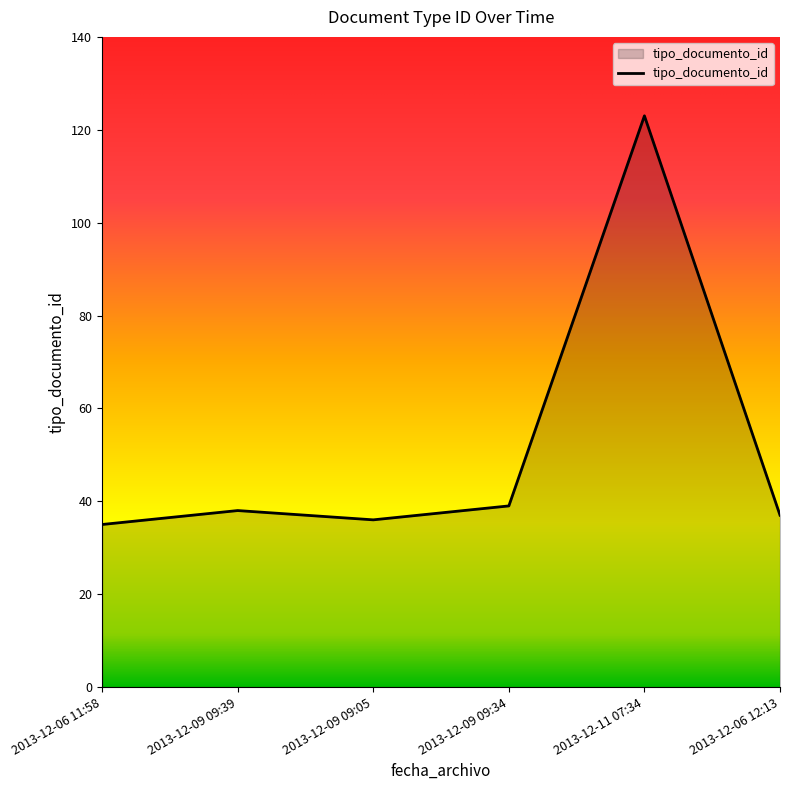

Which has a higher value, 2013-12-09 09:34 or 2013-12-06 11:58?

2013-12-09 09:34